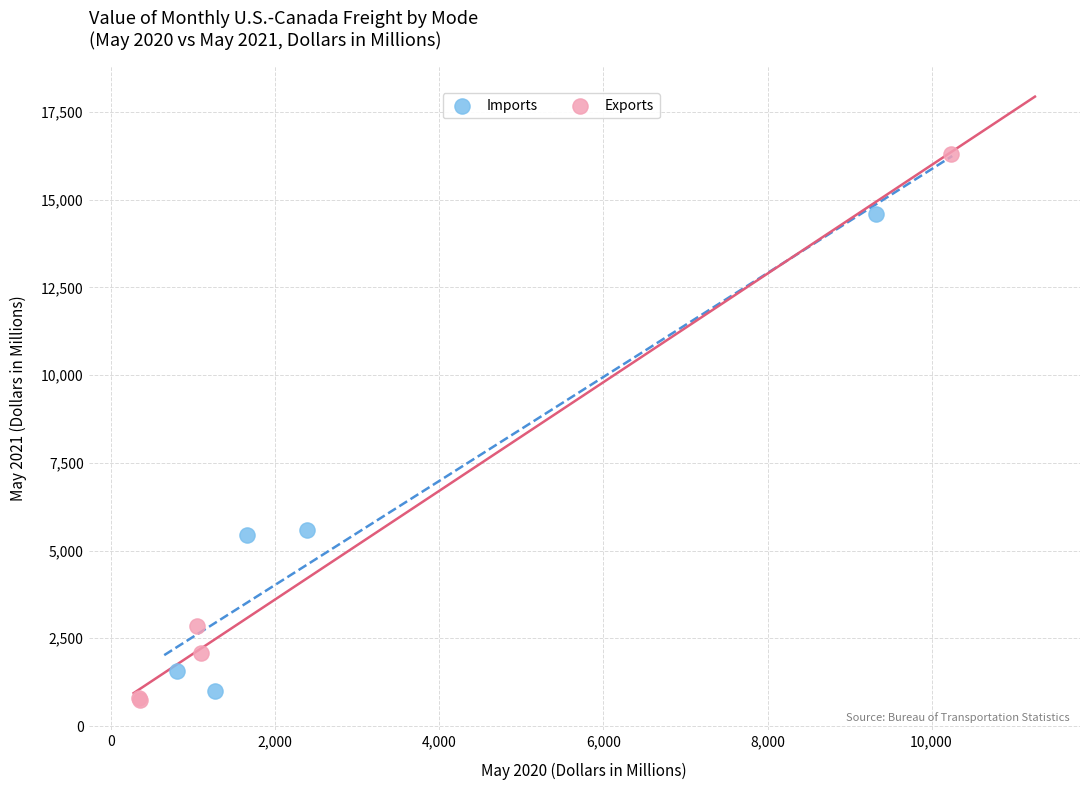

Which series reaches the maximum Y coordinate?

Exports